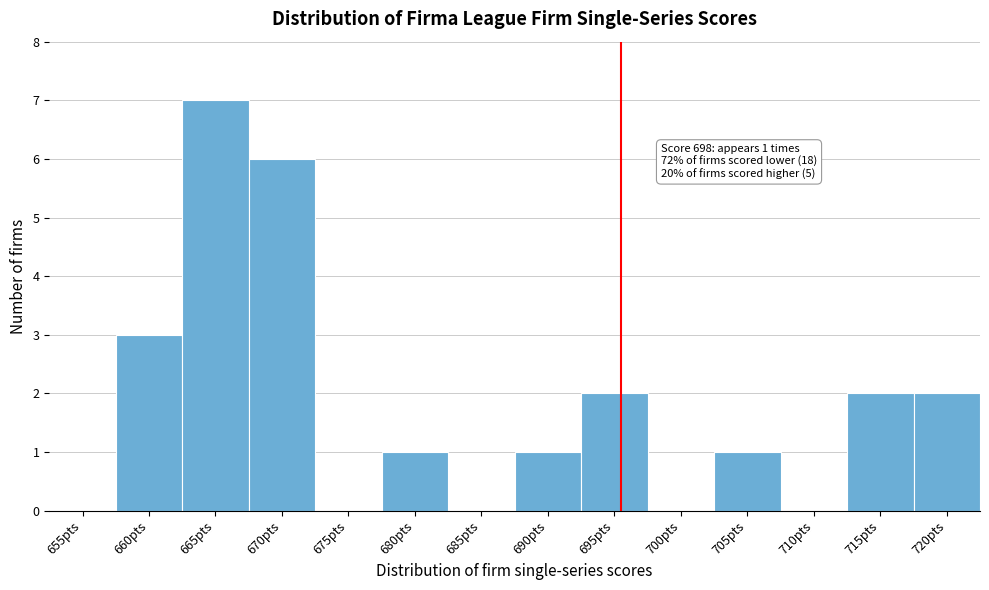

Reading left to right, transcribe all the data shown in this chart.

655pts=0	660pts=3	665pts=7	670pts=6	675pts=0	680pts=1	685pts=0	690pts=1	695pts=2	700pts=0	705pts=1	710pts=0	715pts=2	720pts=2